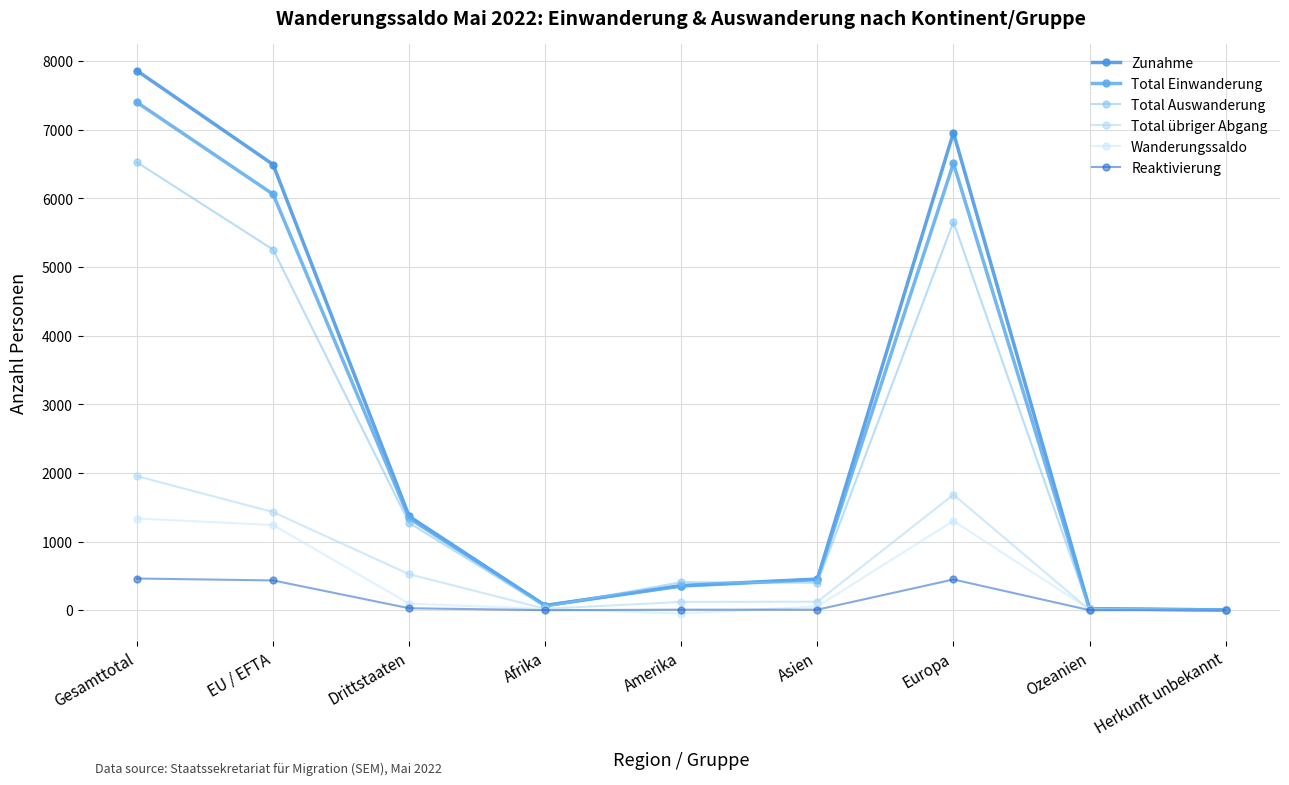

What is the average value of the Total übriger Abgang series?

651